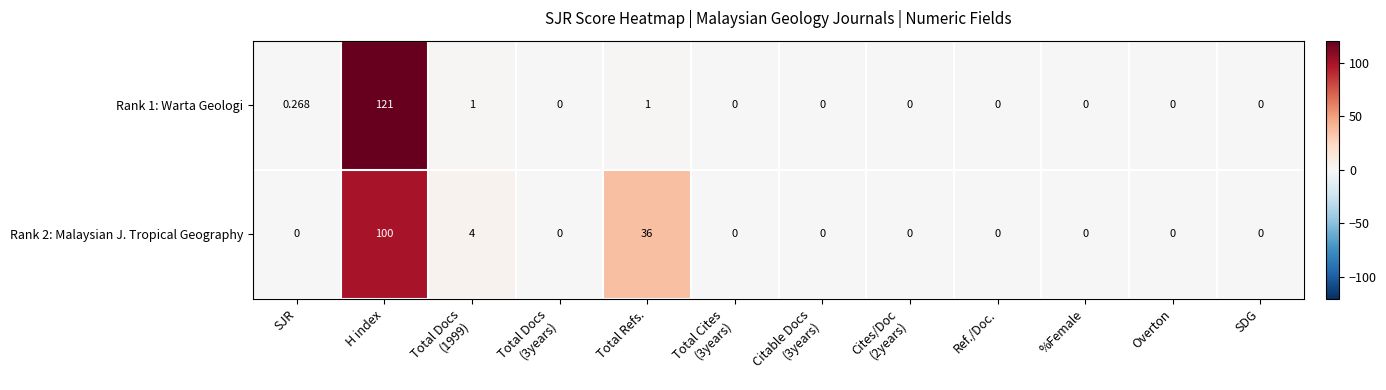

Which category has the highest value in the Rank 1: Warta Geologi series?

H index